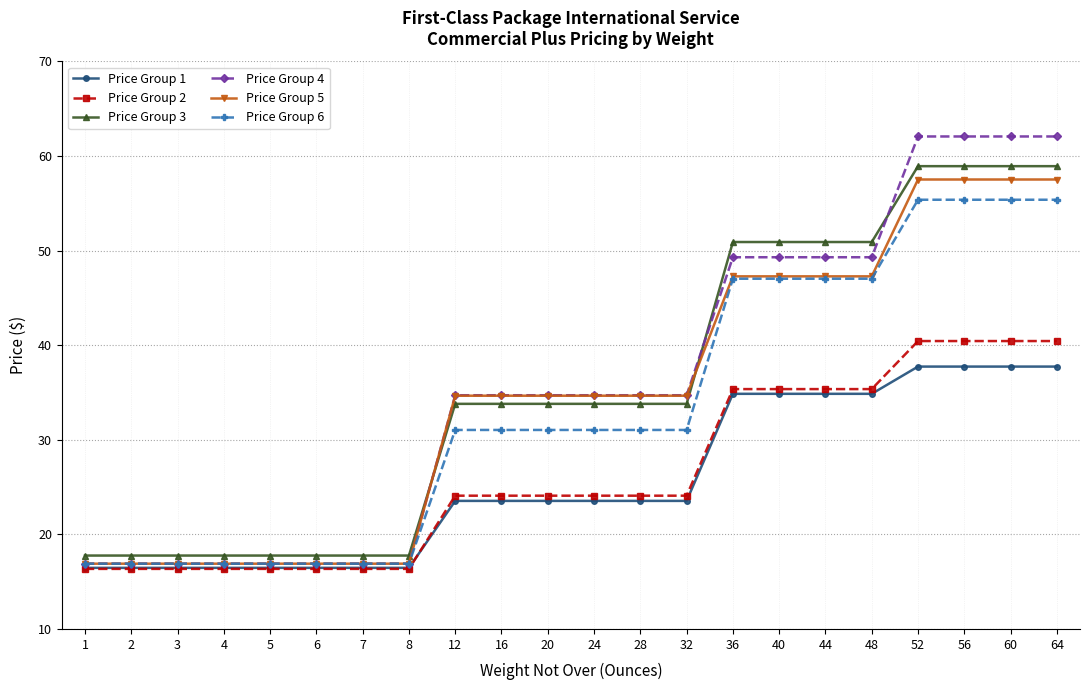

What is the spread (max minus min) of values at 24?

11.2